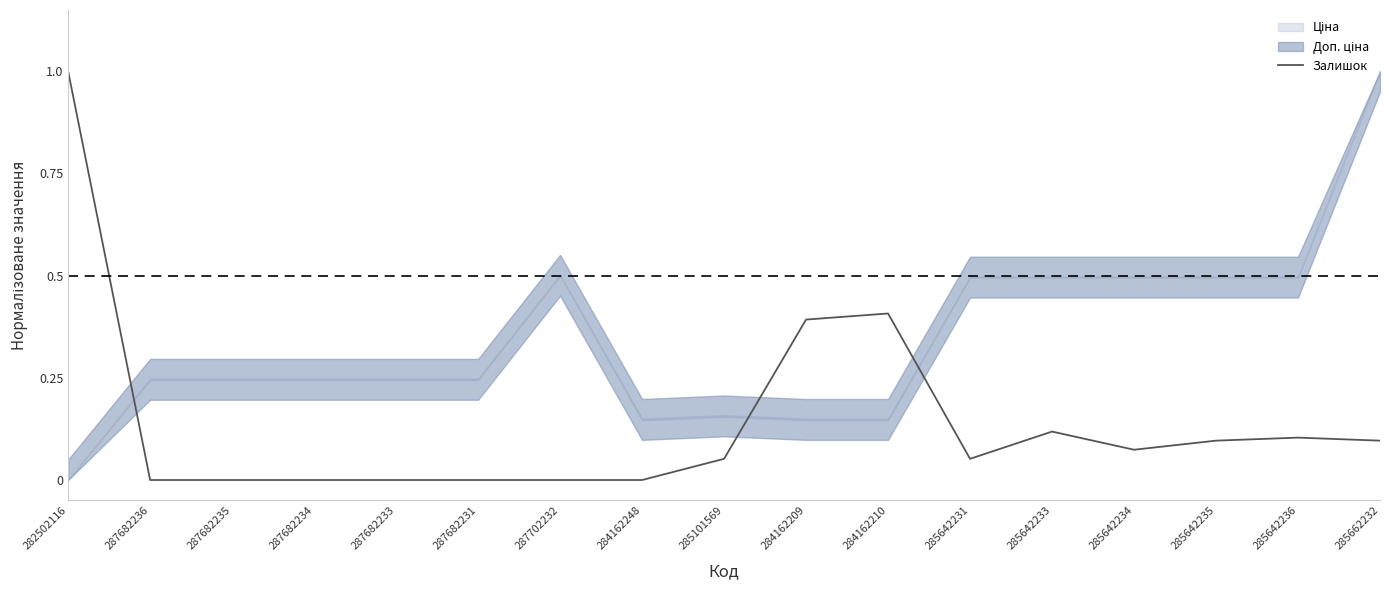

What is the label of the 5th point from the right?

285642233